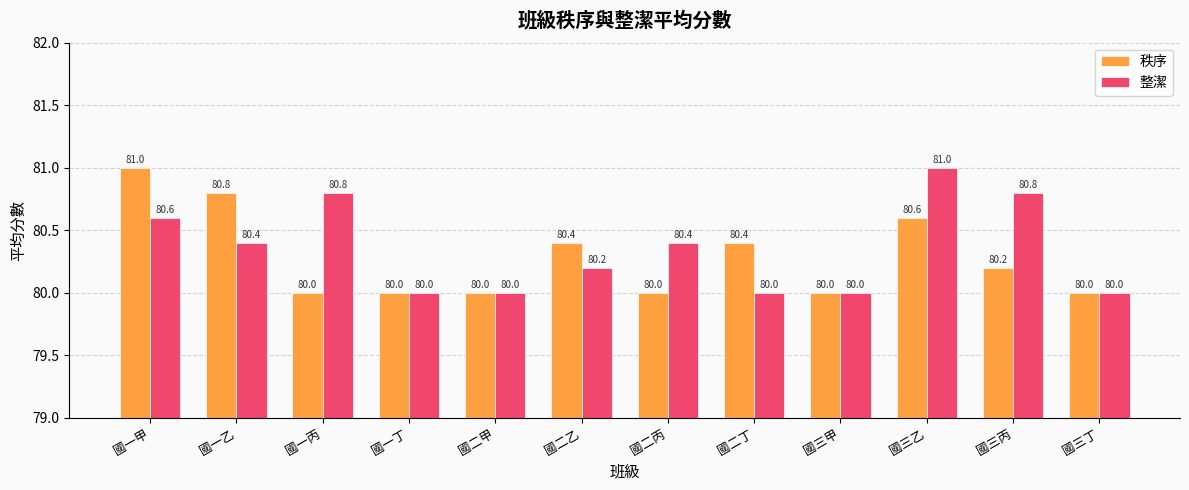

Which category has the highest value in the 秩序 series?

國一甲